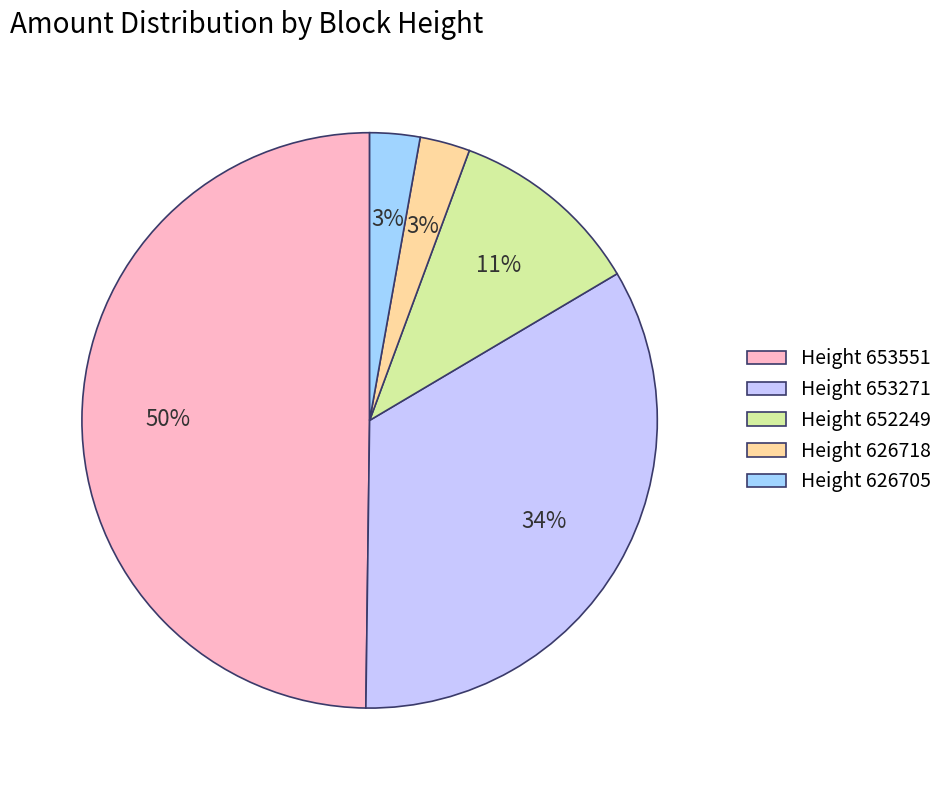

True or false: Height 653551 accounts for 42% of the total.

False